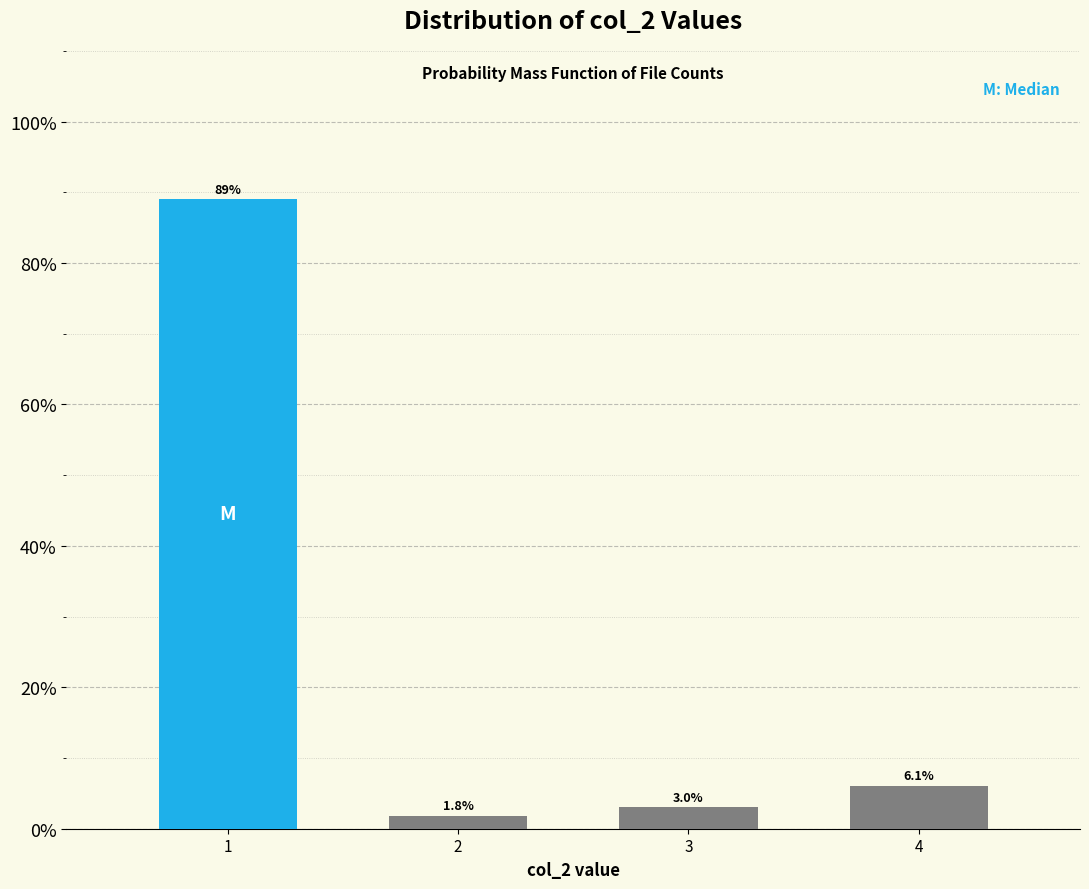

Reading left to right, list all the values displayed in this chart.

1=89.0	2=1.8	3=3.0	4=6.1